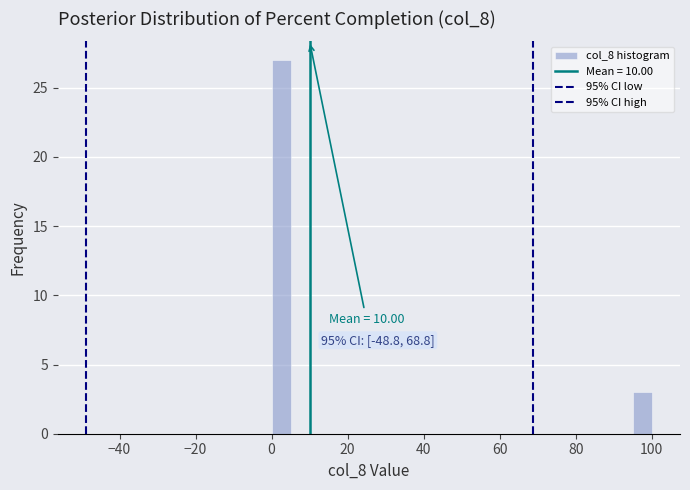

Read against the x-axis, roughly where is the centre of the tallest bar?

2